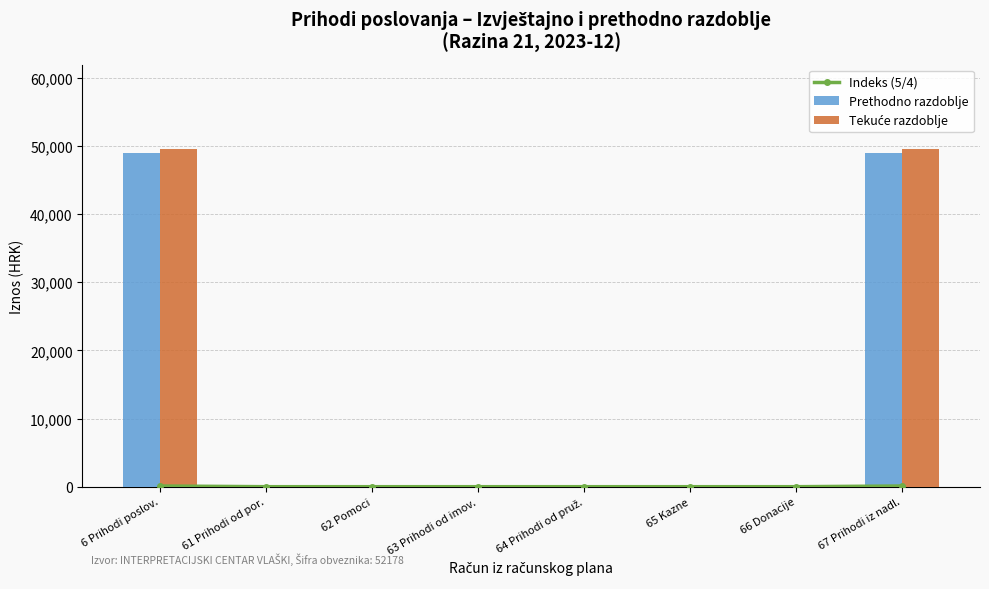

Rank the series by their maximum value, from highest to lowest.

Tekuće razdoblje, Prethodno razdoblje, Indeks (5/4)